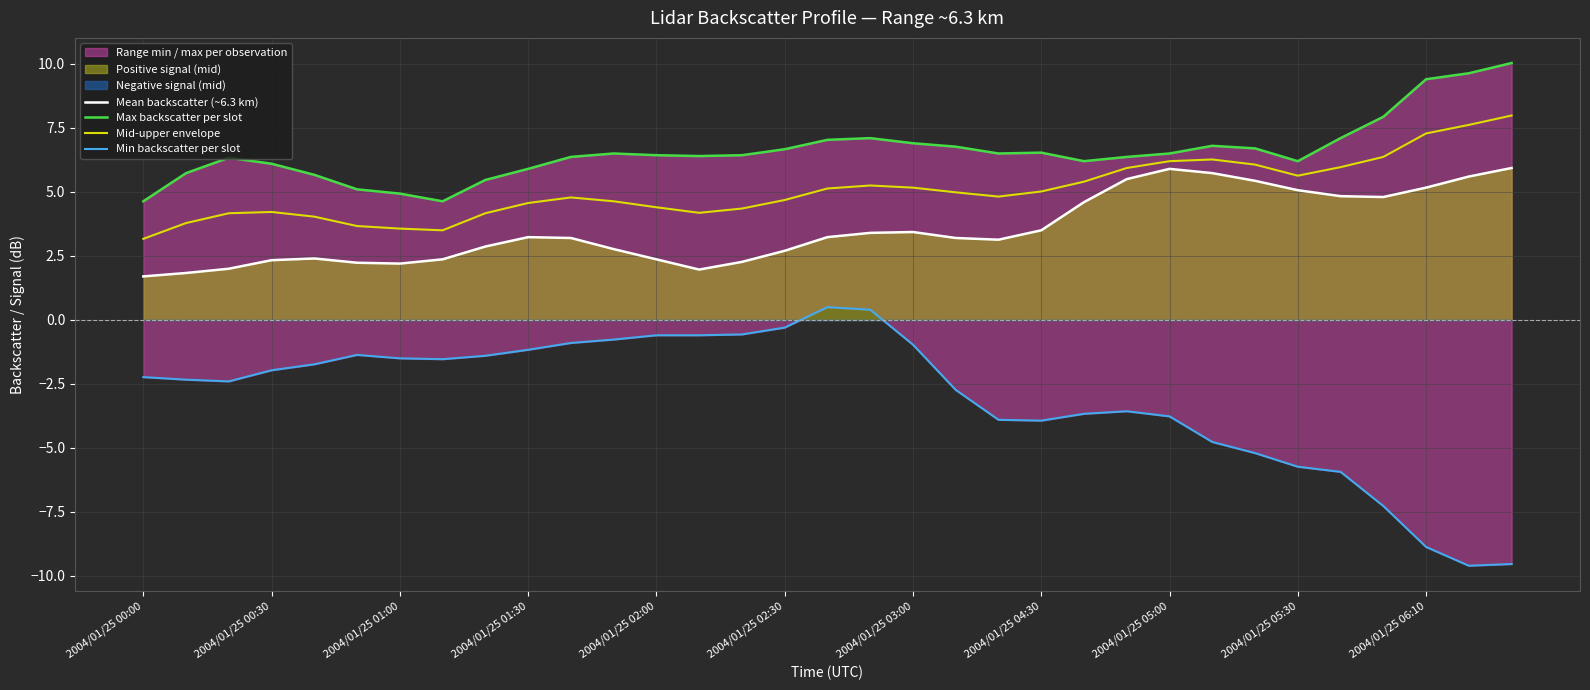

What is the average value of the Max backscatter per slot series?

6.6